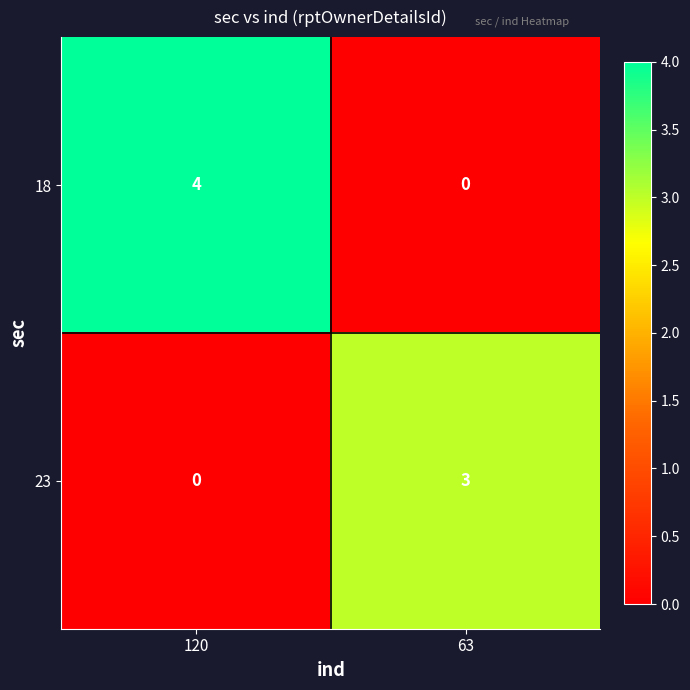

True or false: 23 has a value of 1 at 120.

False